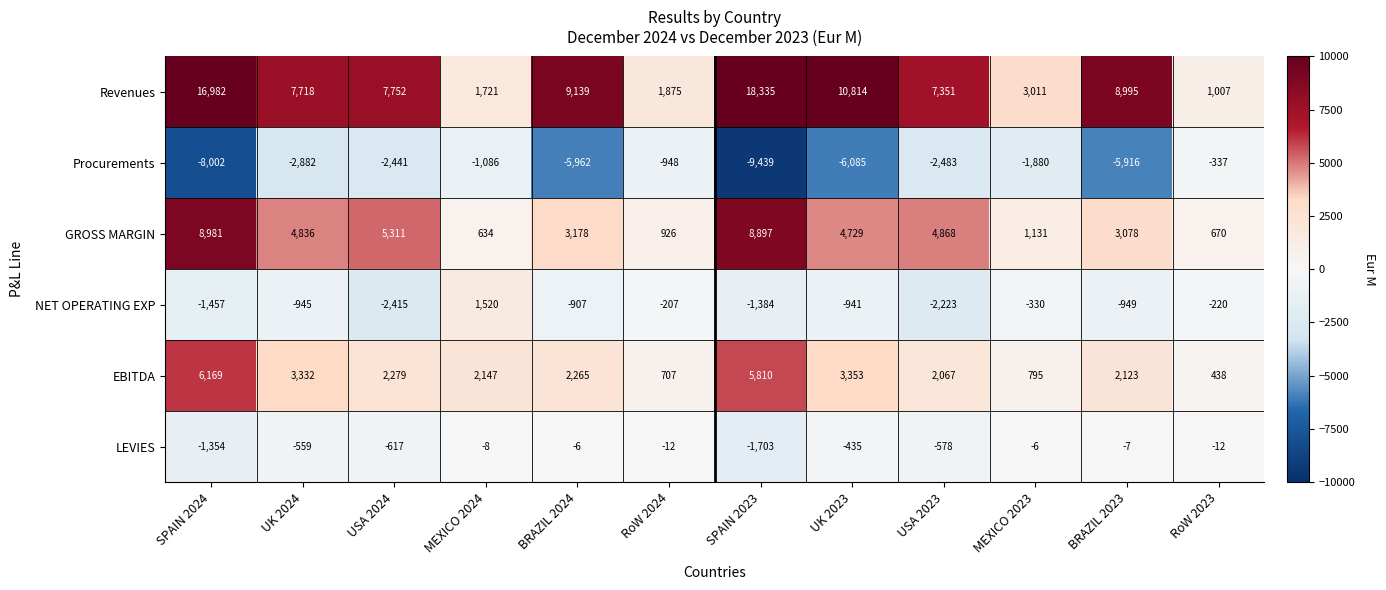

At which label is GROSS MARGIN closest to 4807?

UK 2024